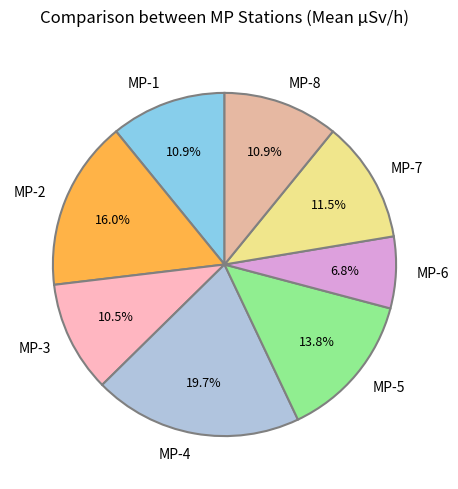

To the nearest percent, what portion does MP-4 represent?

20%